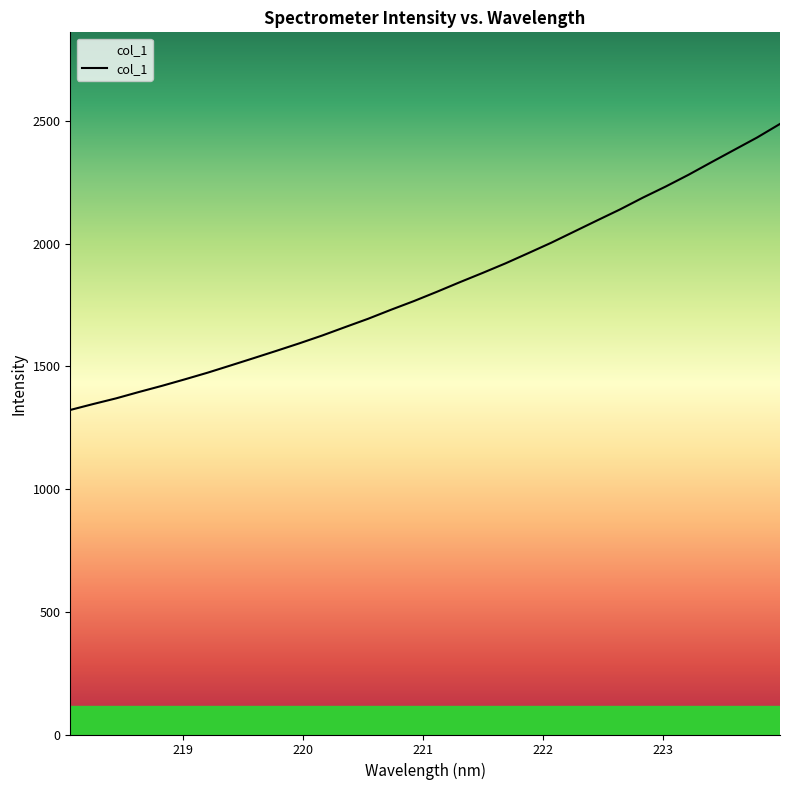

What is the maximum value shown in the chart?

2488.7